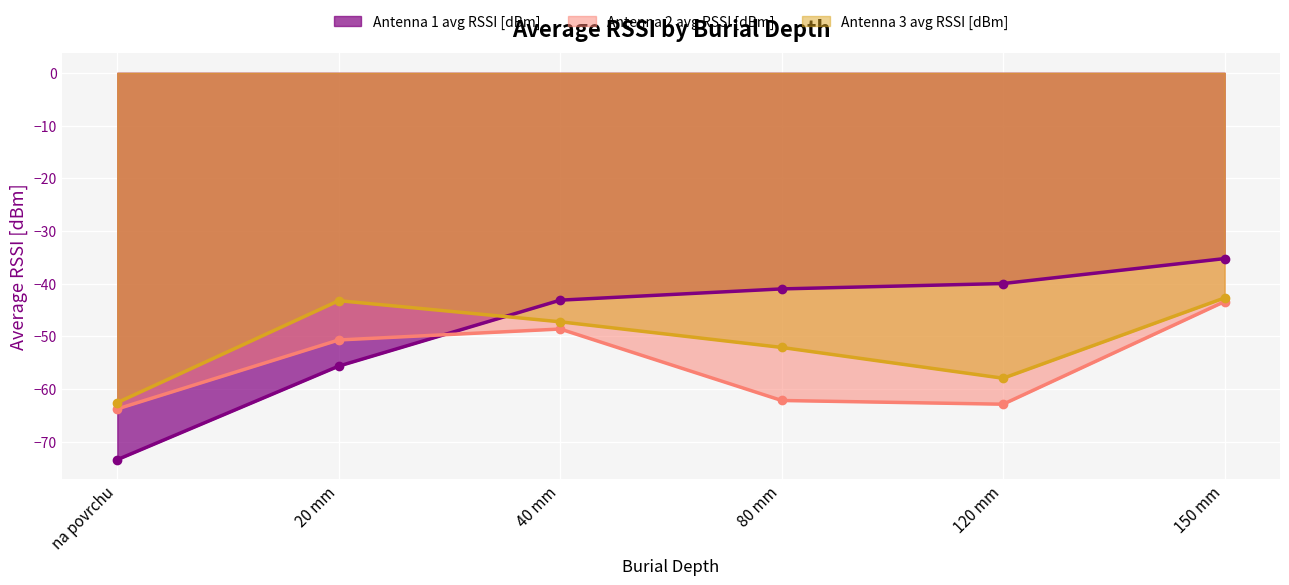

Which series has the widest spread of values?

Antenna 1 avg RSSI [dBm]